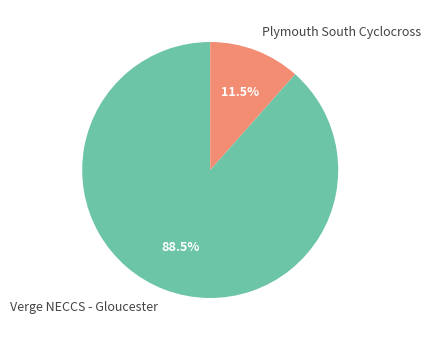

To the nearest percent, what is the combined percentage of Plymouth South Cyclocross and Verge NECCS - Gloucester?

100%